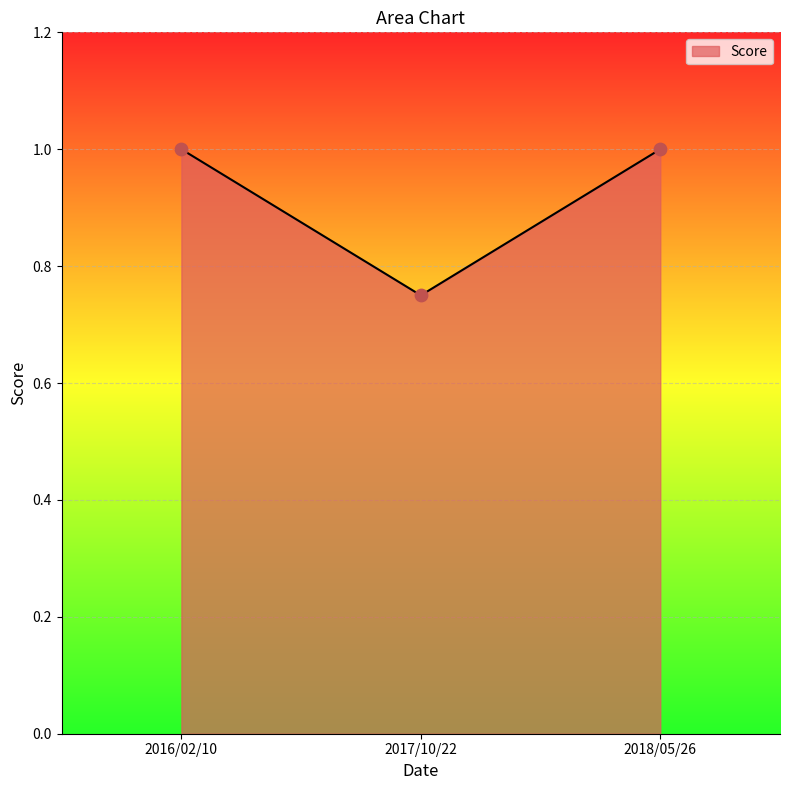

Which has a higher value, 2016/02/10 or 2017/10/22?

2016/02/10